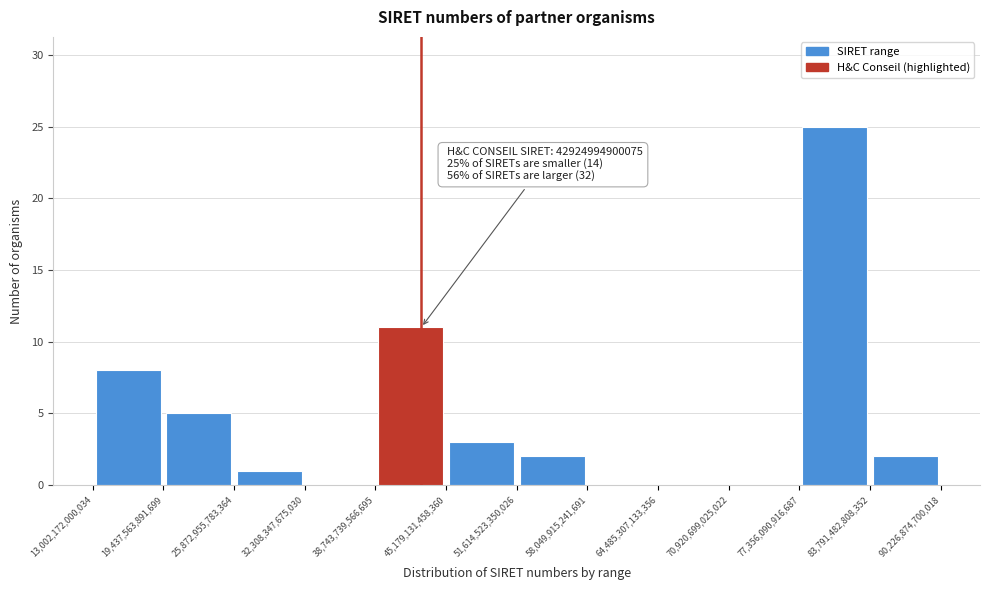

Over which range of the x-axis is the bar tallest?

77,356,090,916,687 to 83,791,482,808,352